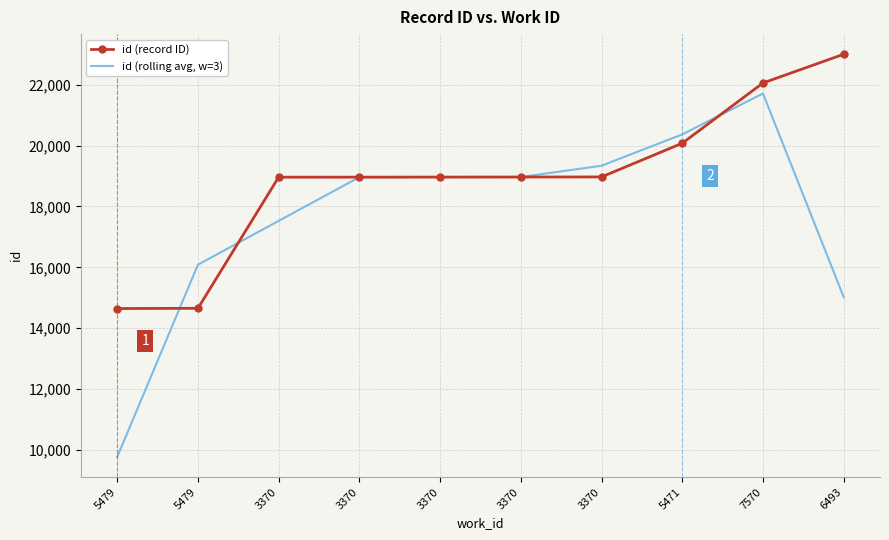

What is the difference between the maximum and minimum values in the id (rolling avg, w=3) series?

11949.3